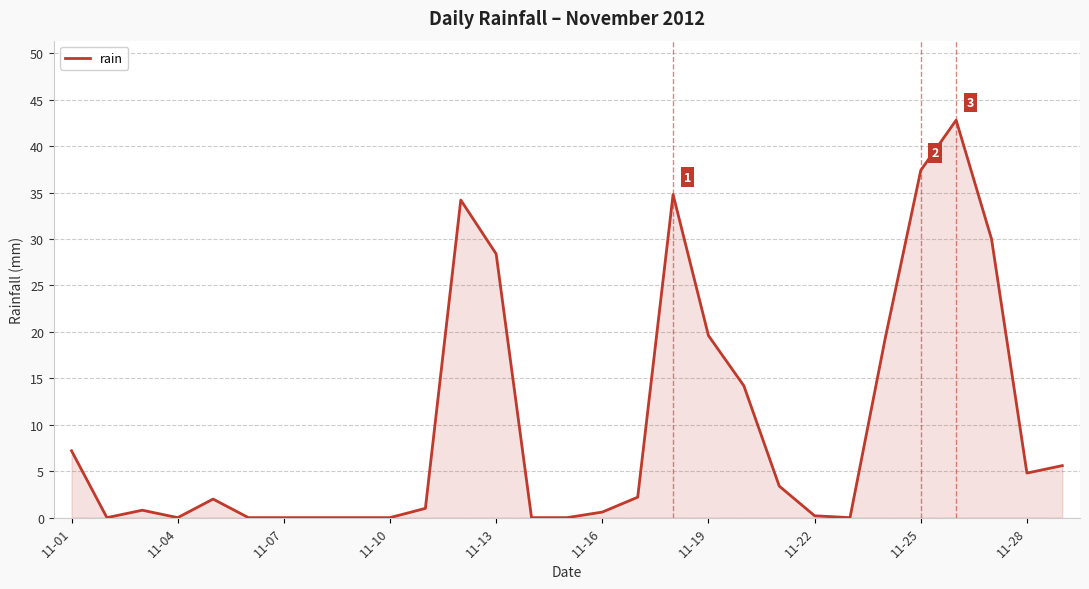

What is the greatest value displayed?

42.8